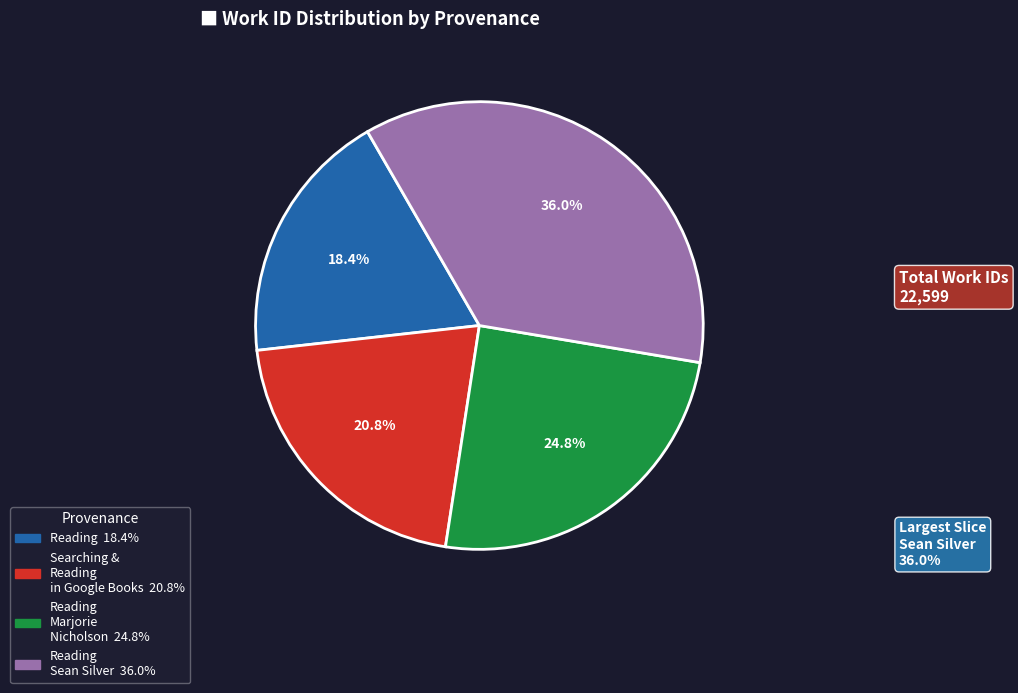

Is there a majority slice in this chart?

No